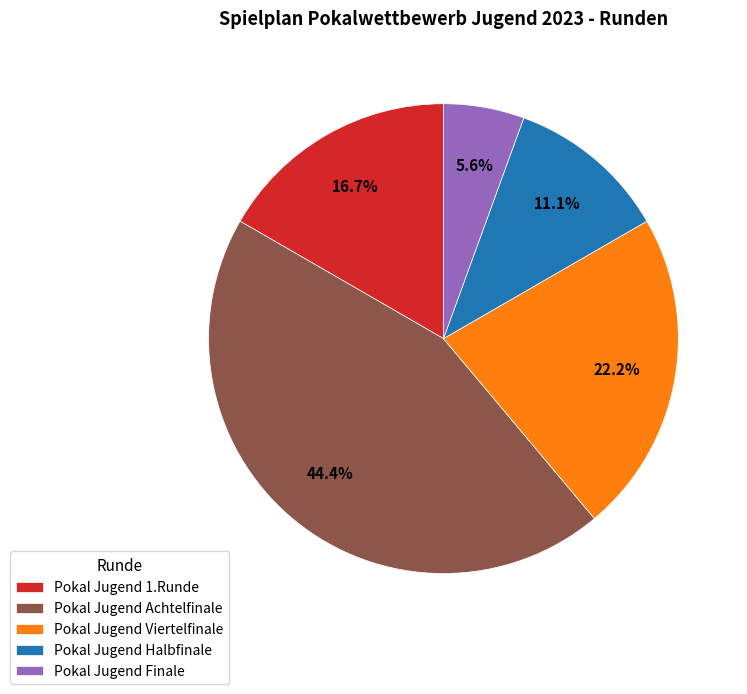

Which has a higher value, Pokal Jugend Achtelfinale or Pokal Jugend 1.Runde?

Pokal Jugend Achtelfinale